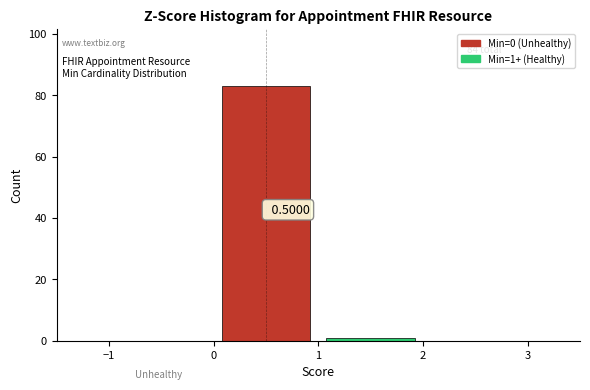

Which range on the x-axis has the tallest bar?

0 to 1